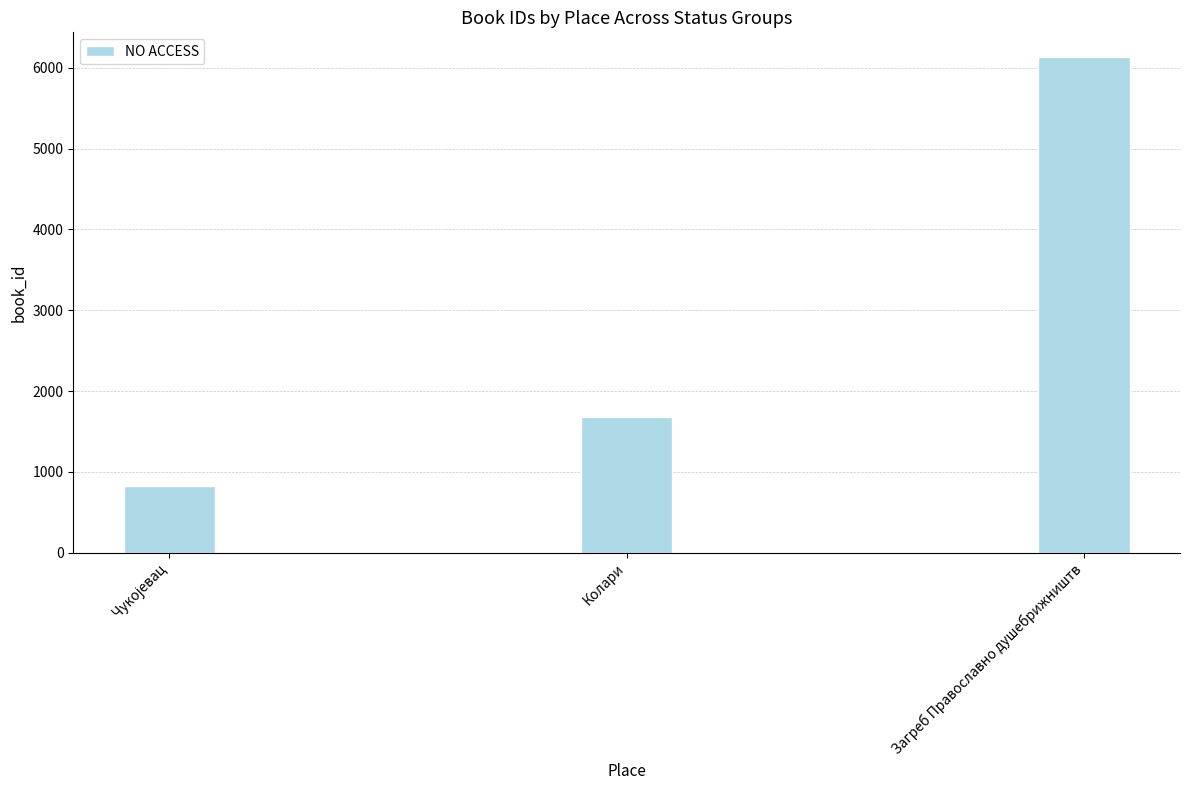

What is the maximum value shown in the chart?

6132